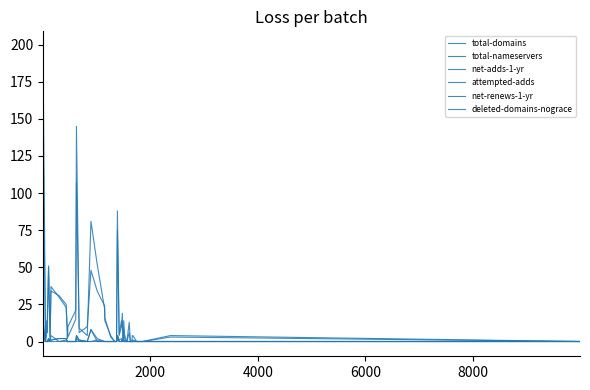

Does the chart display data point markers on the line(s)?

No